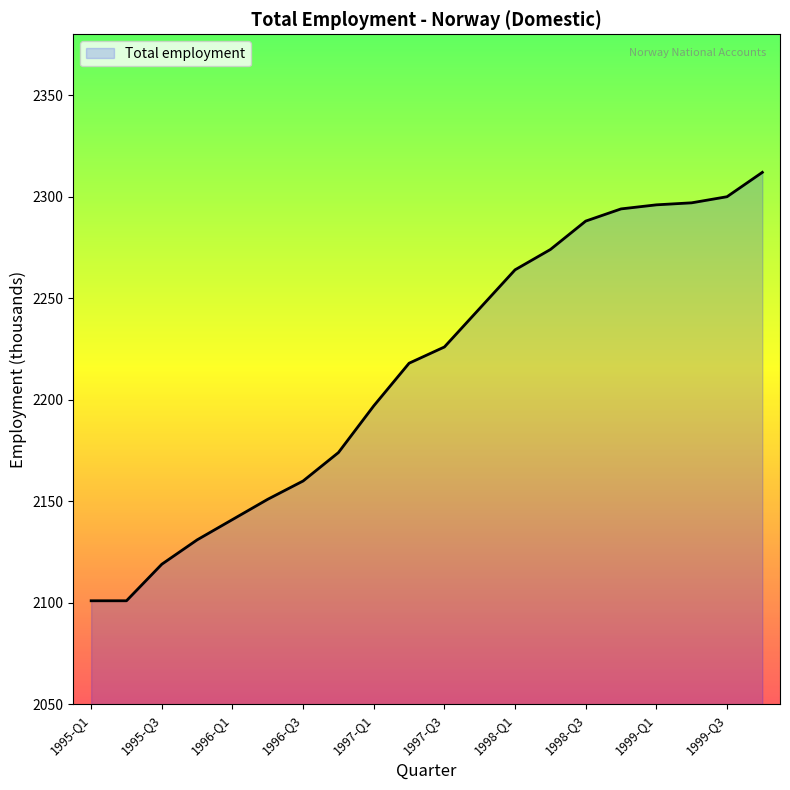

What is the maximum value shown in the chart?

2312